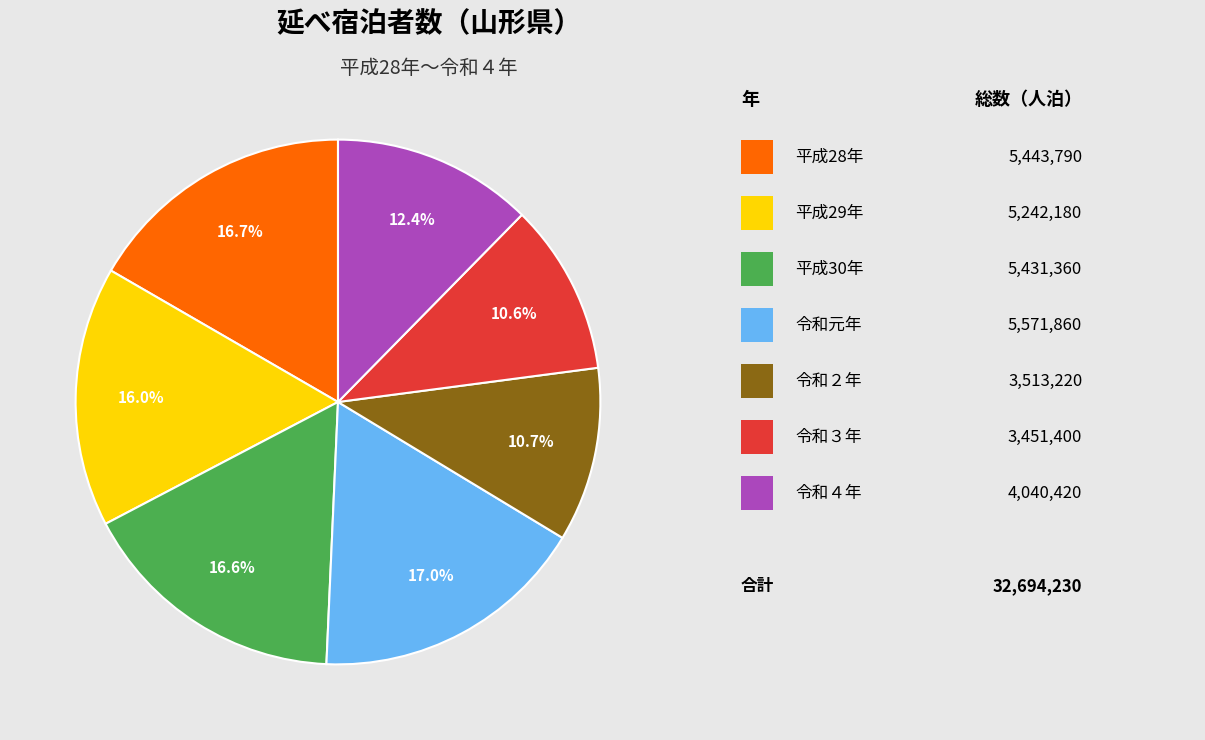

Does any single category account for the majority?

No